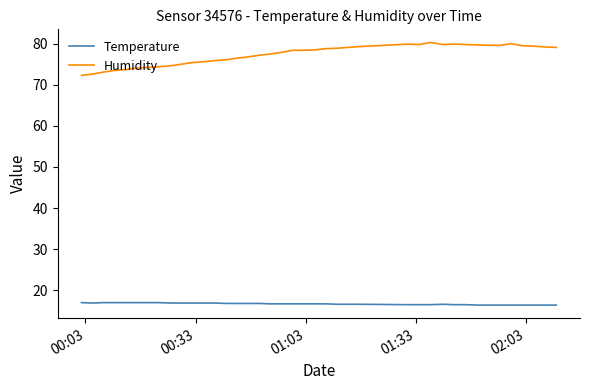

True or false: Temperature and Humidity intersect in this chart.

False